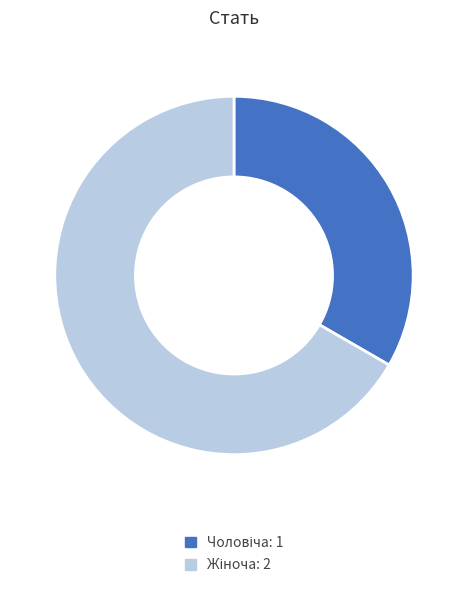

Is there any slice that represents more than half of the pie?

Yes